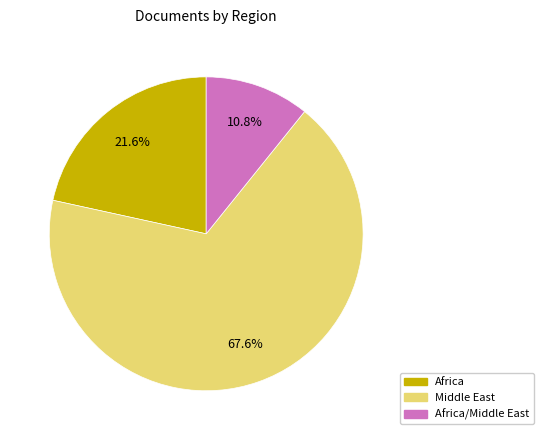

How many segments does this pie chart have?

3